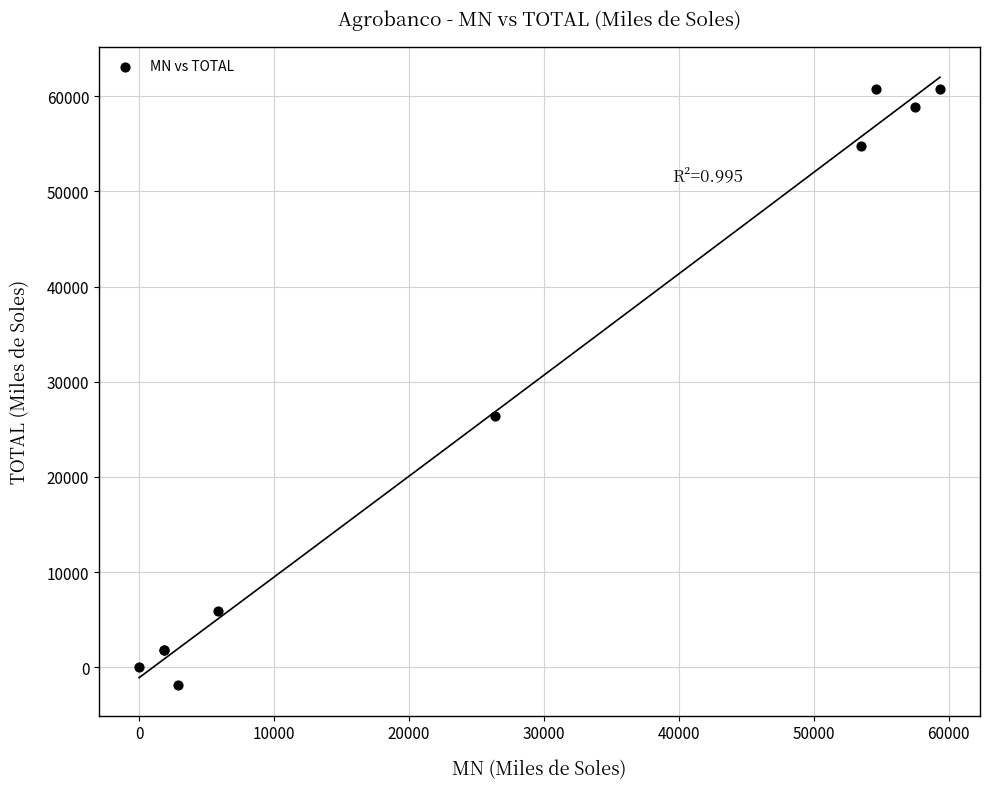

What Y value in the scatter plot is closest to 29423?

26369.5